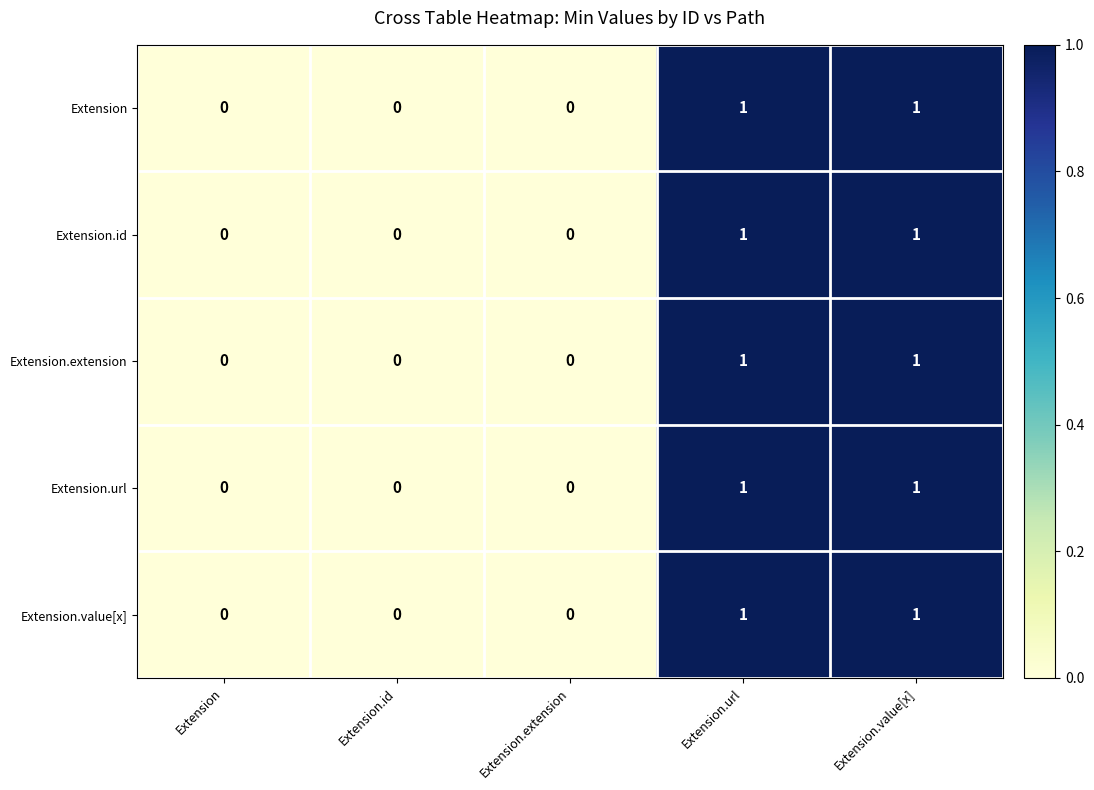

Count the number of categories in the chart.

5